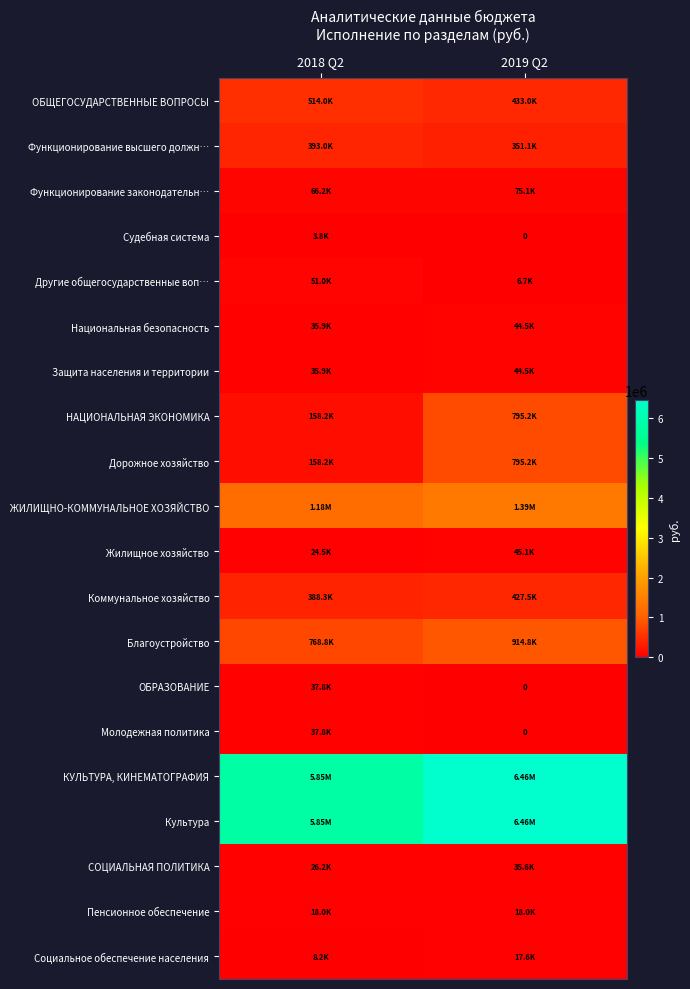

Is the value of Функционирование высшего должн… at 2018 Q2 greater than the value of КУЛЬТУРА, КИНЕМАТОГРАФИЯ at 2019 Q2?

No